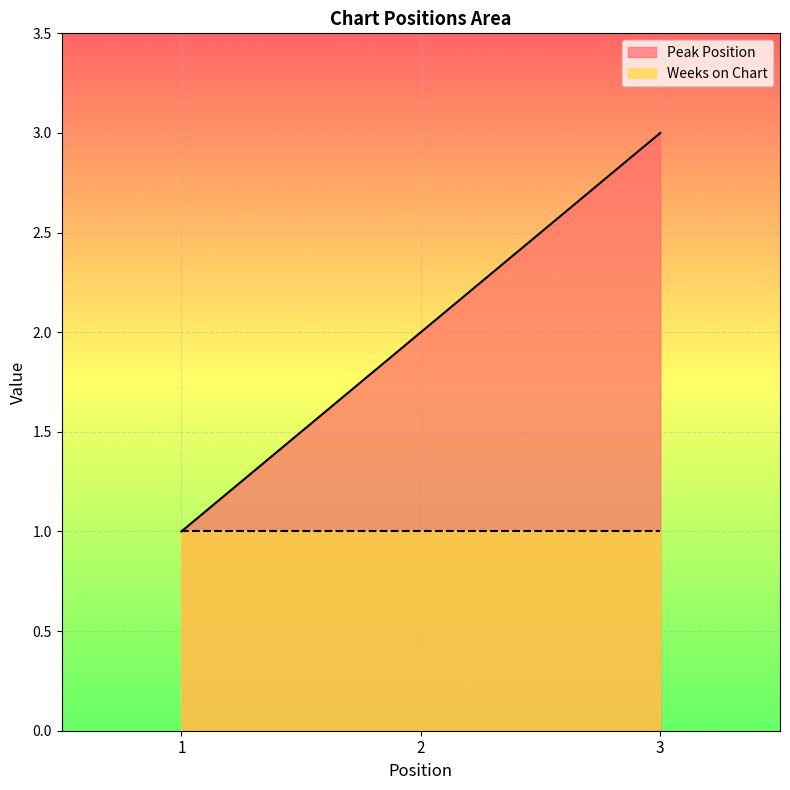

Rank the categories by value from highest to lowest.

3, 2, 1